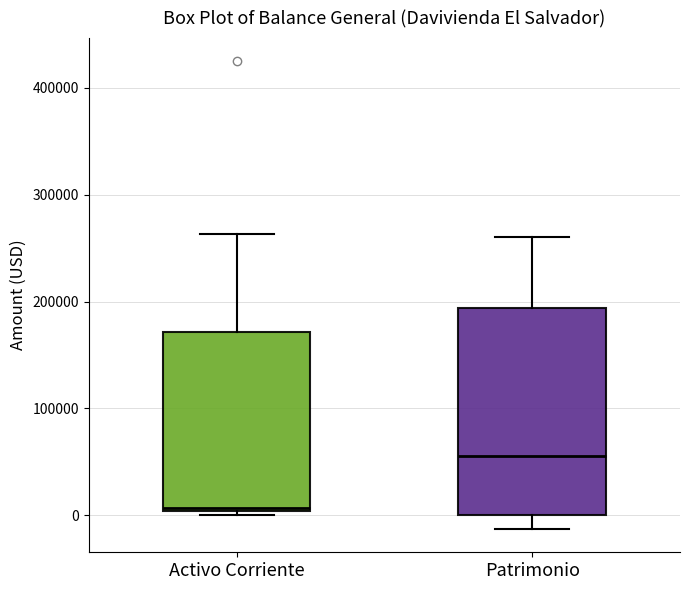

Comparing the boxes themselves (not the whiskers), which one is the tallest?

Patrimonio